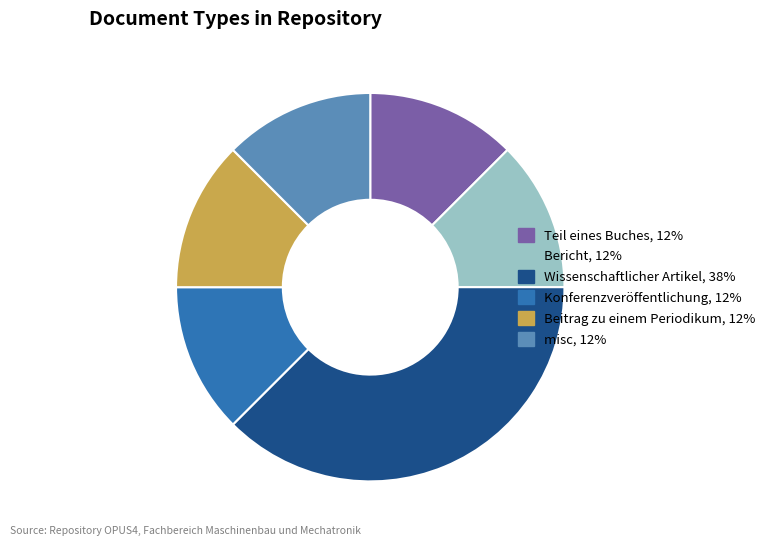

True or false: Teil eines Buches accounts for 12% of the total.

True